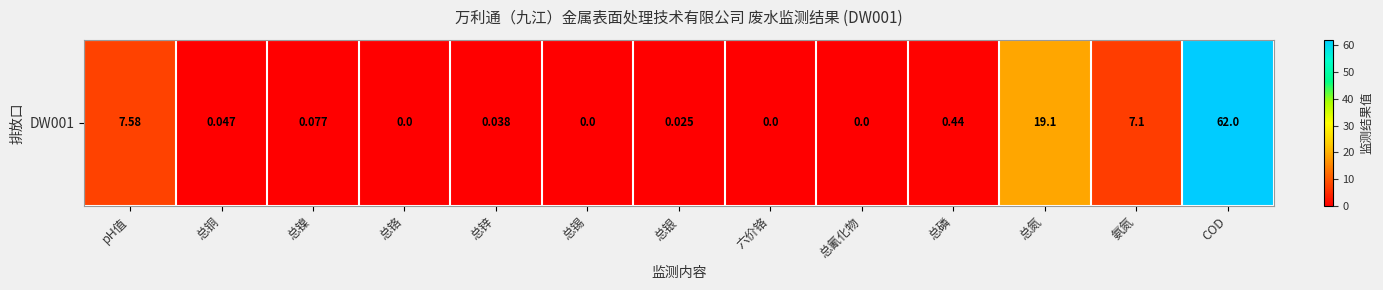

What is the change in value from pH值 to COD?

+54.4